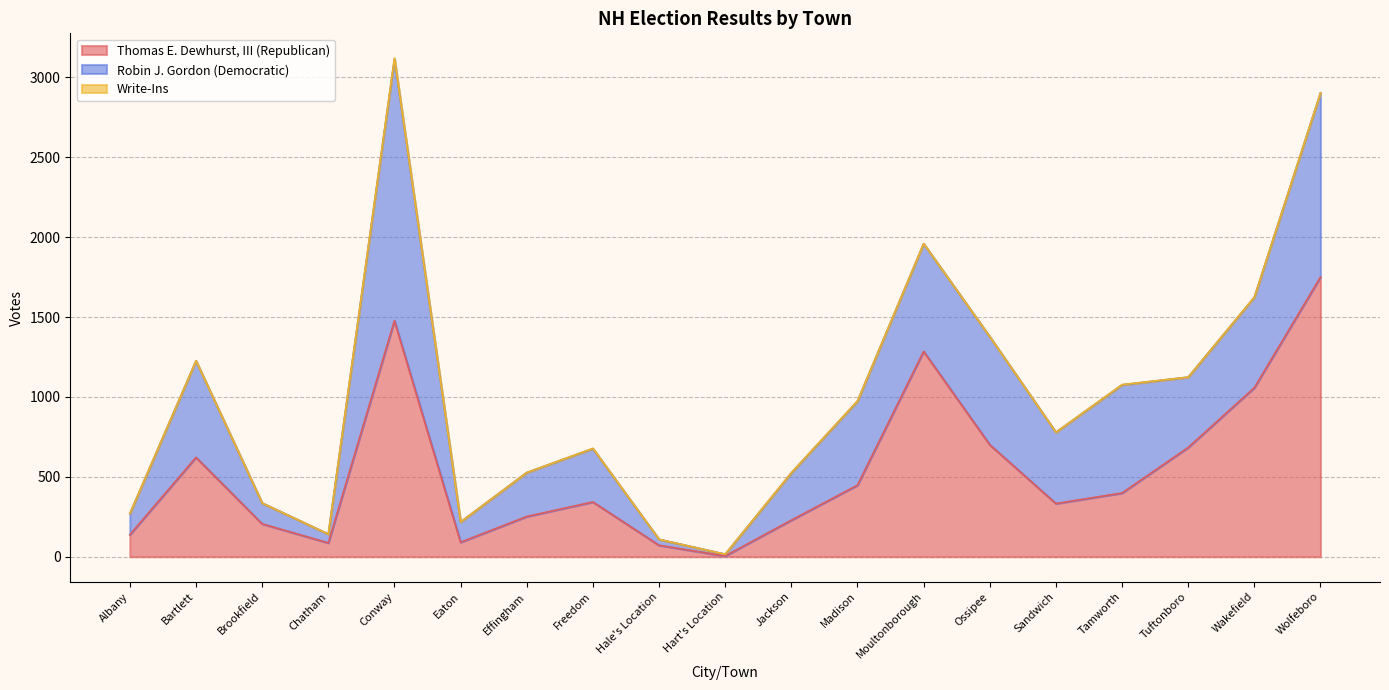

Reading right to left, what are all the values shown in this chart?

Thomas E. Dewhurst, III (Republican): Wolfeboro=1750	Wakefield=1058	Tuftonboro=684	Tamworth=399	Sandwich=333	Ossipee=701	Moultonborough=1285	Madison=448	Jackson=229	Hart's Location=5	Hale's Location=72	Freedom=343	Effingham=252	Eaton=91	Conway=1477	Chatham=87	Brookfield=206	Bartlett=622	Albany=138
Robin J. Gordon (Democratic): Wolfeboro=1153	Wakefield=566	Tuftonboro=440	Tamworth=677	Sandwich=446	Ossipee=676	Moultonborough=674	Madison=526	Jackson=296	Hart's Location=11	Hale's Location=37	Freedom=334	Effingham=275	Eaton=127	Conway=1638	Chatham=55	Brookfield=130	Bartlett=604	Albany=132
Write-Ins: Wolfeboro=0	Wakefield=1	Tuftonboro=0	Tamworth=1	Sandwich=0	Ossipee=0	Moultonborough=0	Madison=1	Jackson=1	Hart's Location=0	Hale's Location=0	Freedom=1	Effingham=0	Eaton=0	Conway=4	Chatham=0	Brookfield=0	Bartlett=0	Albany=1